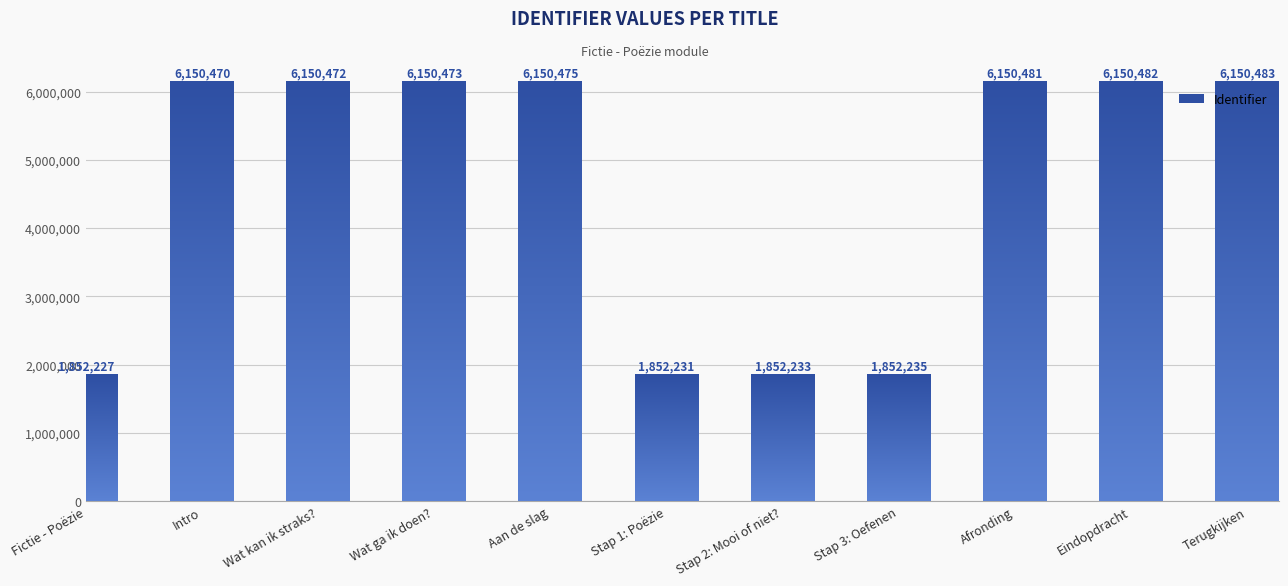

What is the value of the 1st bar from the left?

1852227